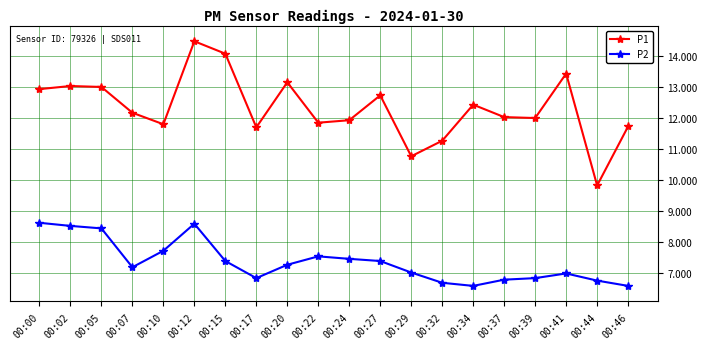

What is the value of the P1 point at the 3rd from the left?

13.0